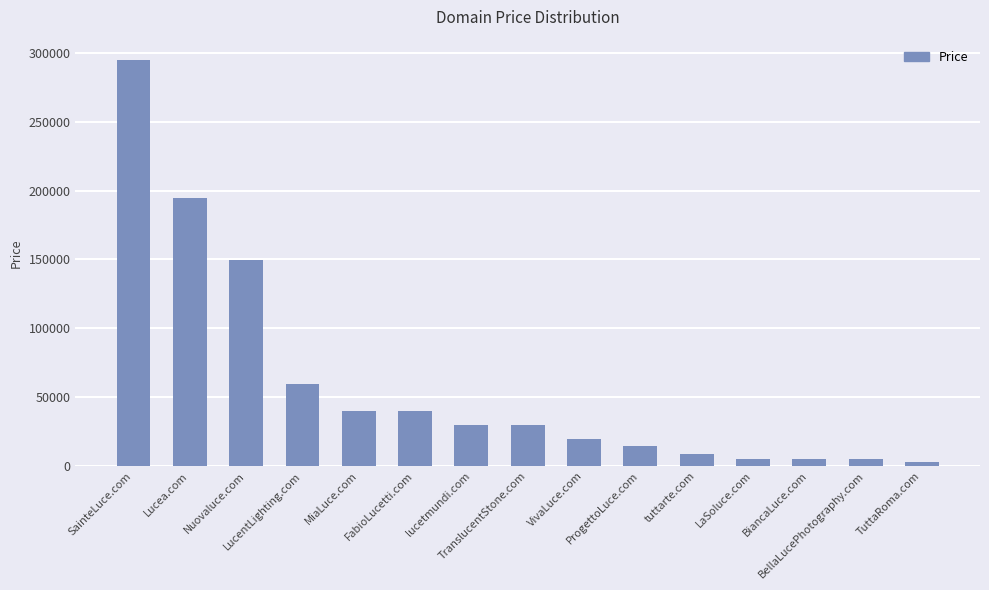

Reading left to right, list all the values displayed in this chart.

SainteLuce.com=294888	Lucea.com=194888	Nuovaluce.com=149888	LucentLighting.com=59888	MiaLuce.com=39888	FabioLucetti.com=39888	lucetmundi.com=29888	TranslucentStone.com=29888	VivaLuce.com=19888	ProgettoLuce.com=14888	tuttarte.com=8888	LaSoluce.com=4888	BiancaLuce.com=4888	BellaLucePhotography.com=4888	TuttaRoma.com=2888